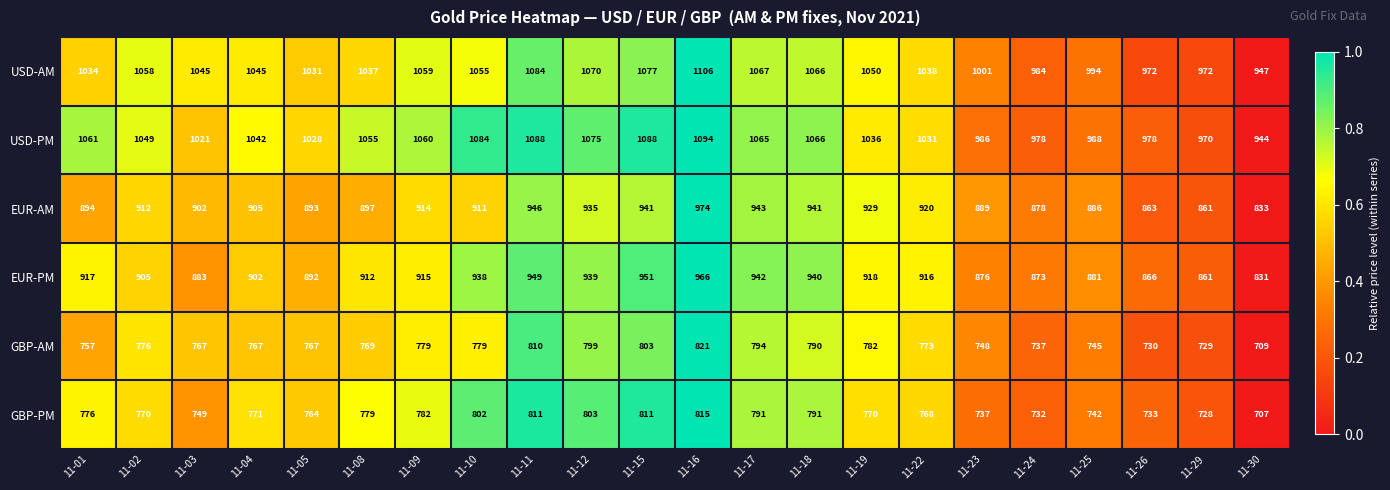

Which label corresponds to the largest value in the chart?

11-16